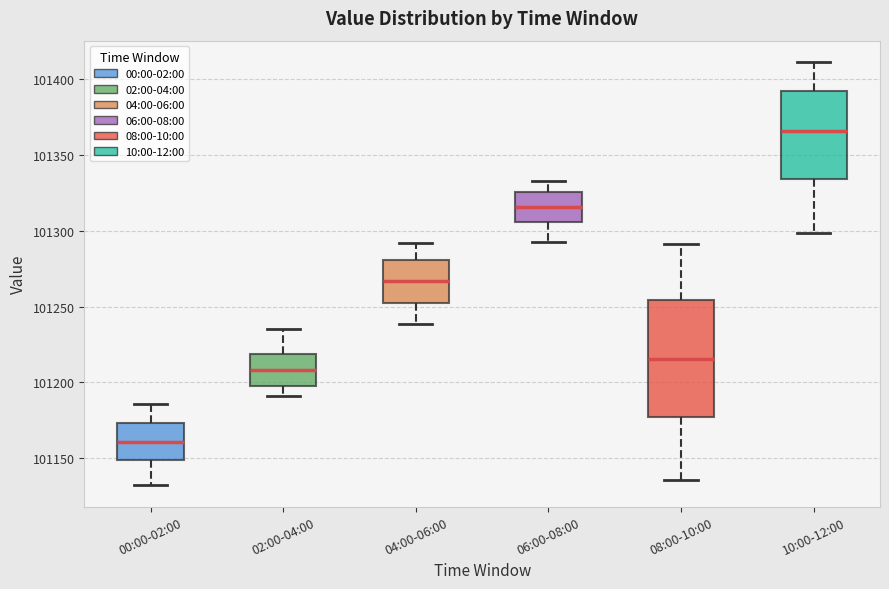

Where is the upper edge of the box for 10:00-12:00 on the y-axis? The values are not printed on the chart, so give them approximately, as read against the axis.

101395